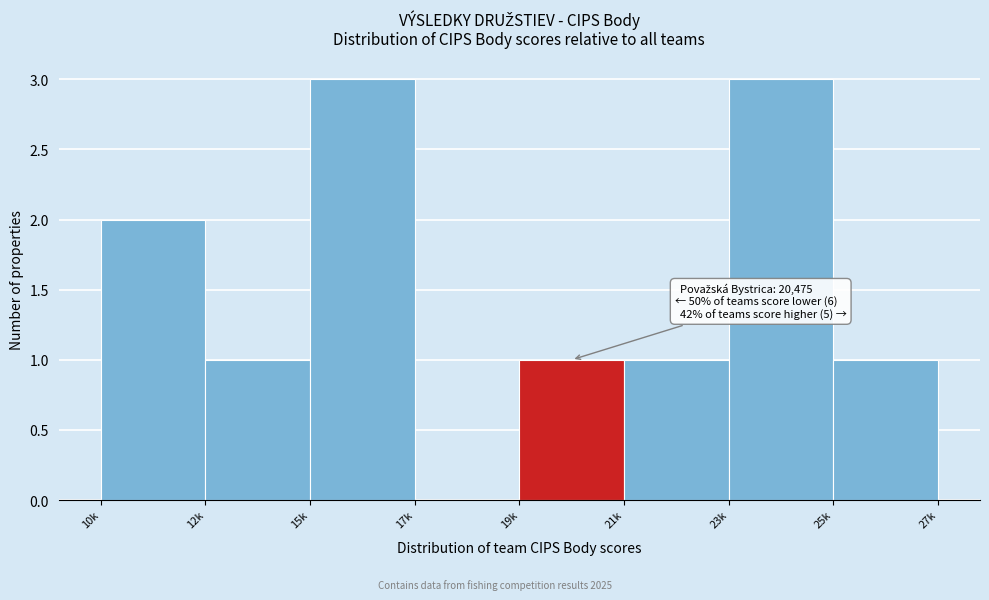

Reading right to left, list all the values displayed in this chart.

25k=1	23k=3	21k=1	19k=1	17k=0	15k=3	12k=1	10k=2